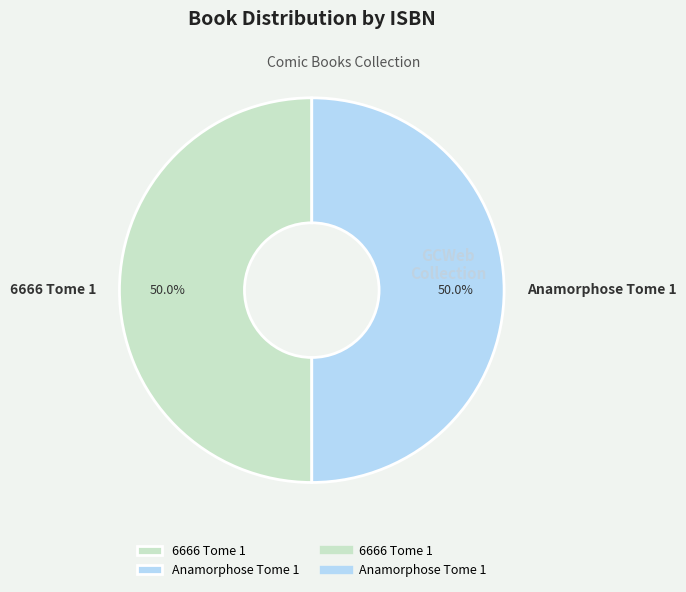

To the nearest percent, what is the combined percentage of Anamorphose Tome 1 and 6666 Tome 1?

100%